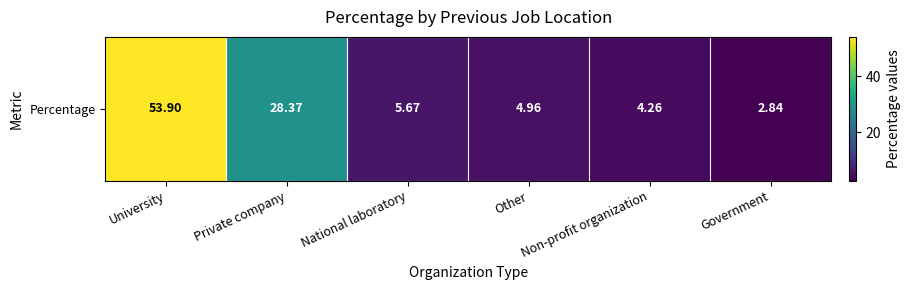

How many values exceed 5?

3